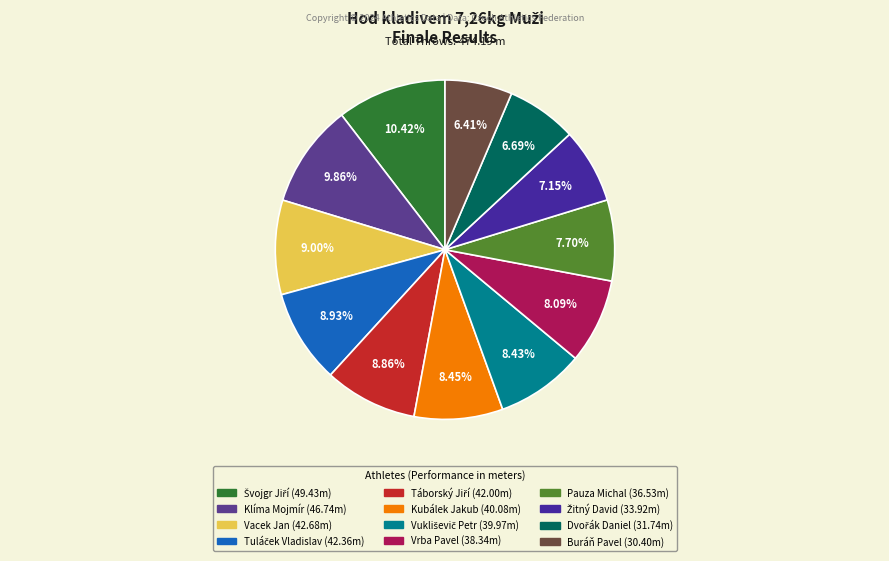

What is the largest slice in the pie chart?

Švojgr Jiří